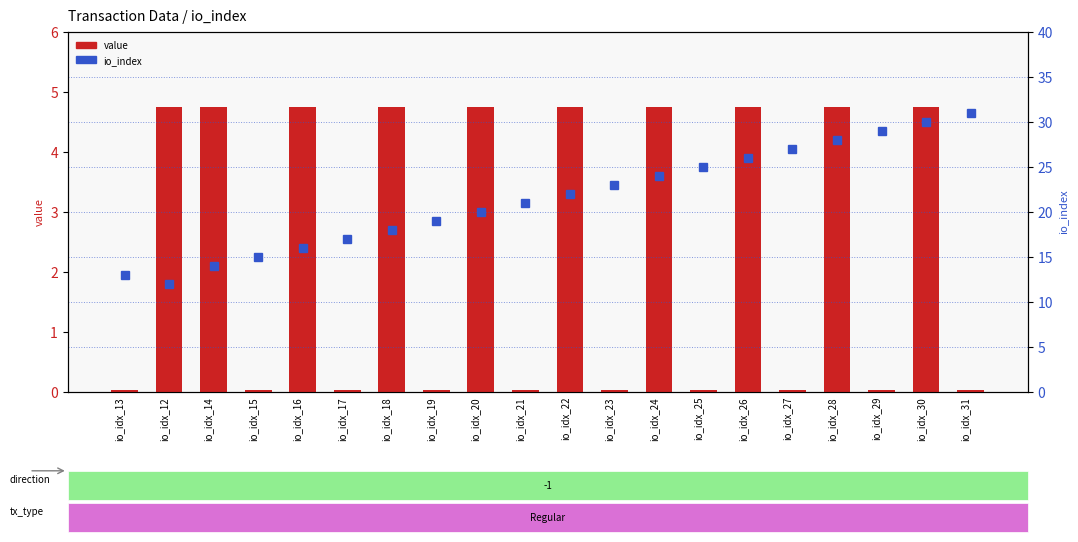

What is the label of the 1st bar from the left?

io_idx_13